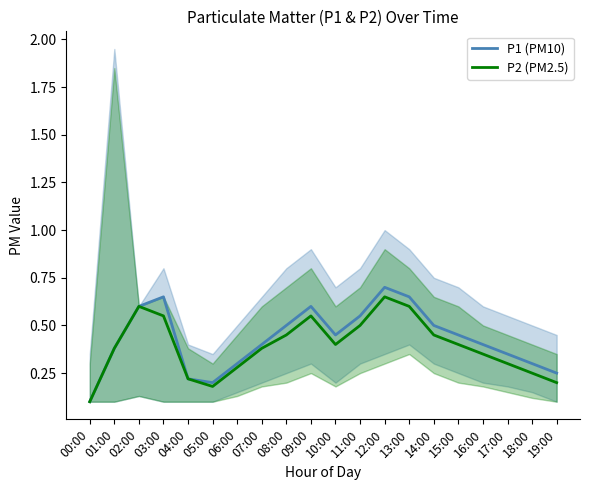

Which category has the highest value across all series?

12:00